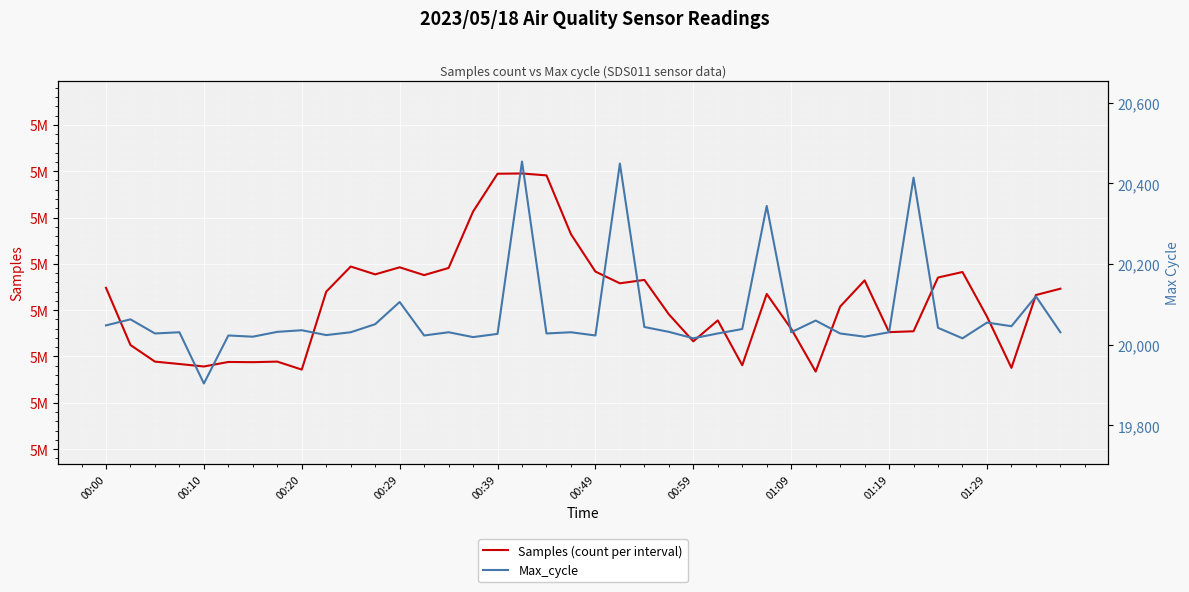

Is the value of Samples (count per interval) at 01:19 greater than the value of Max_cycle at 18?

Yes